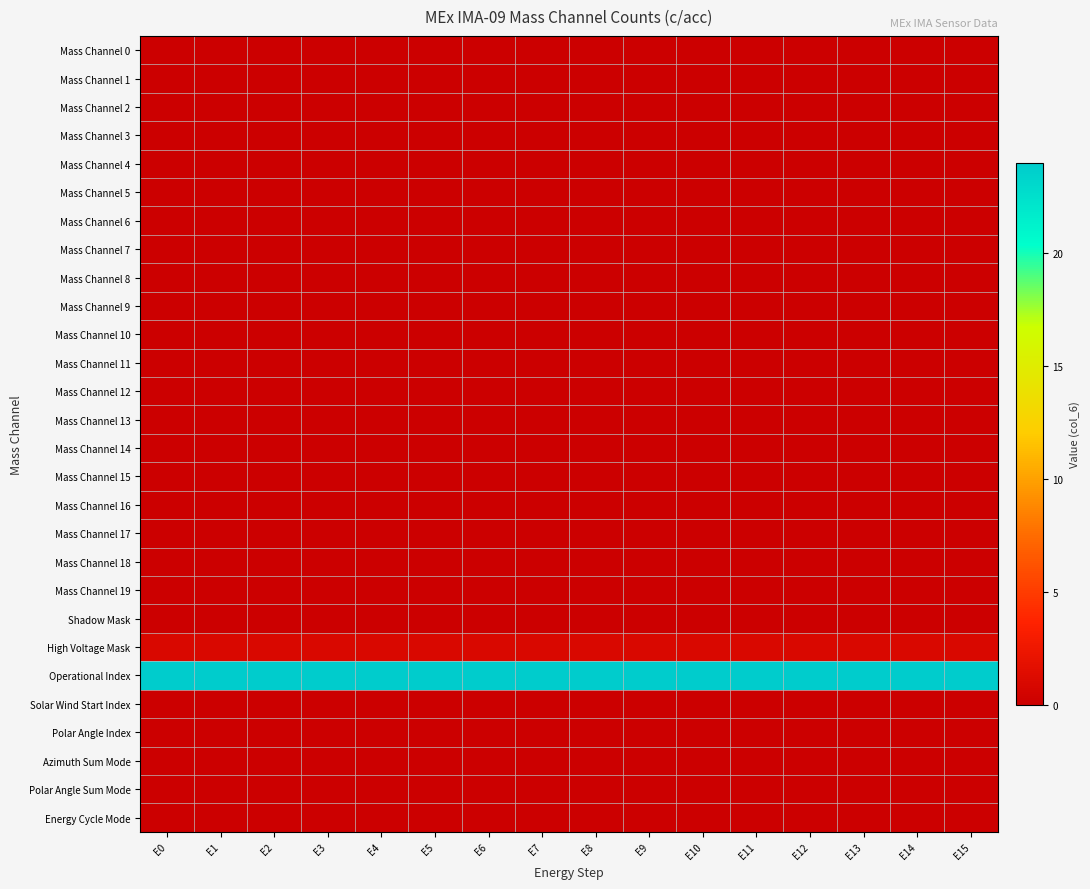

How many categories are shown in the chart?

16